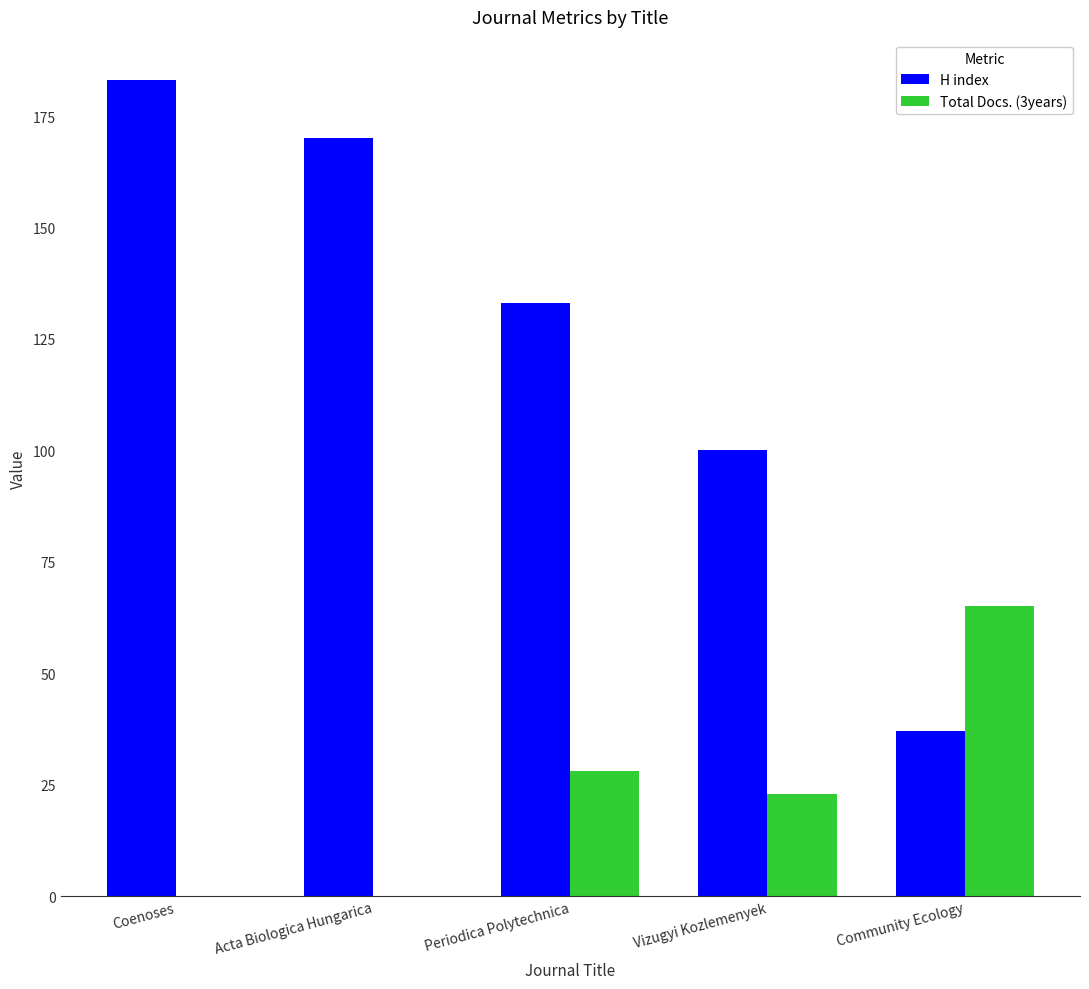

What is the greatest value displayed?

183